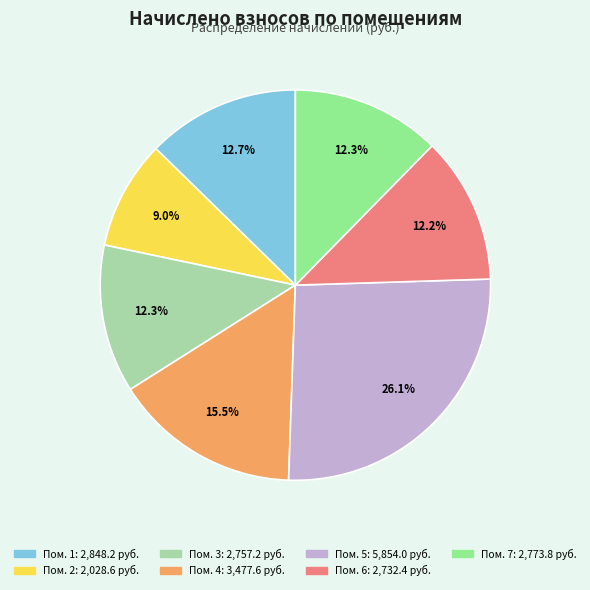

Is there a majority slice in this chart?

No